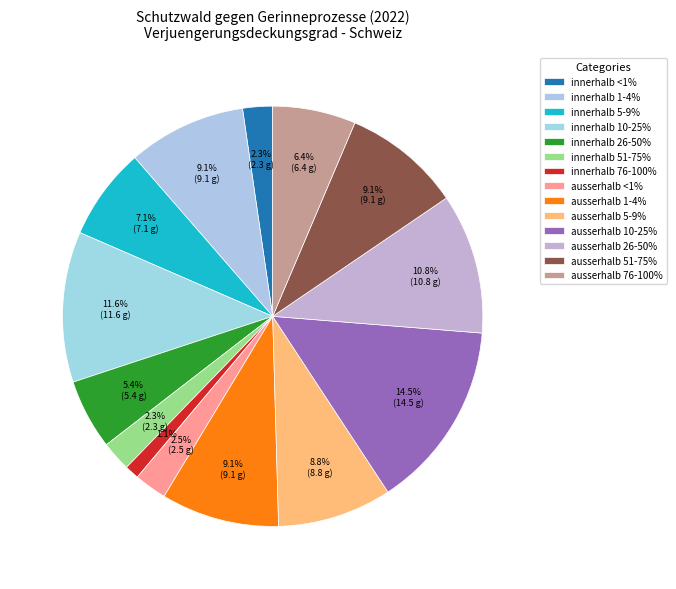

Which slice is the smallest?

innerhalb 76-100%